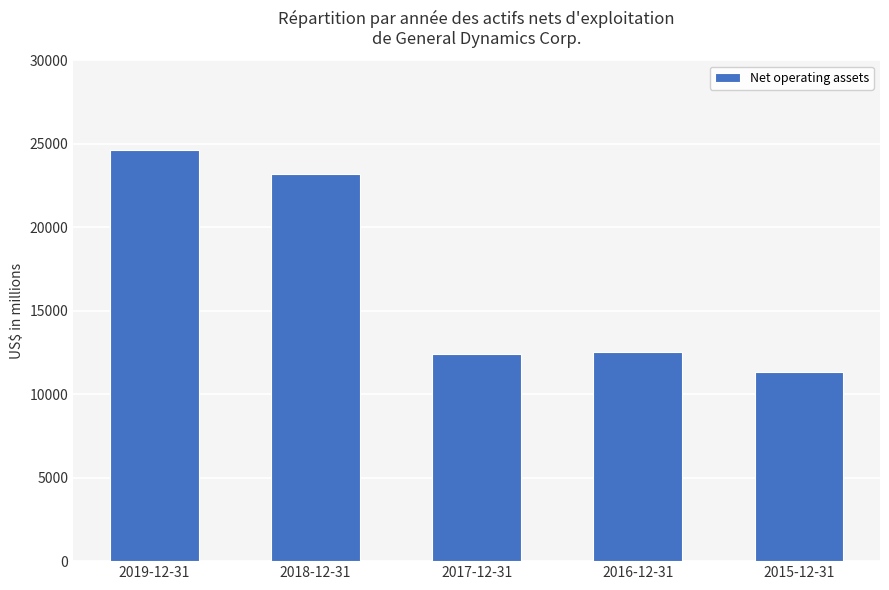

What is the difference between the values at 2015-12-31 and 2017-12-31?

1082